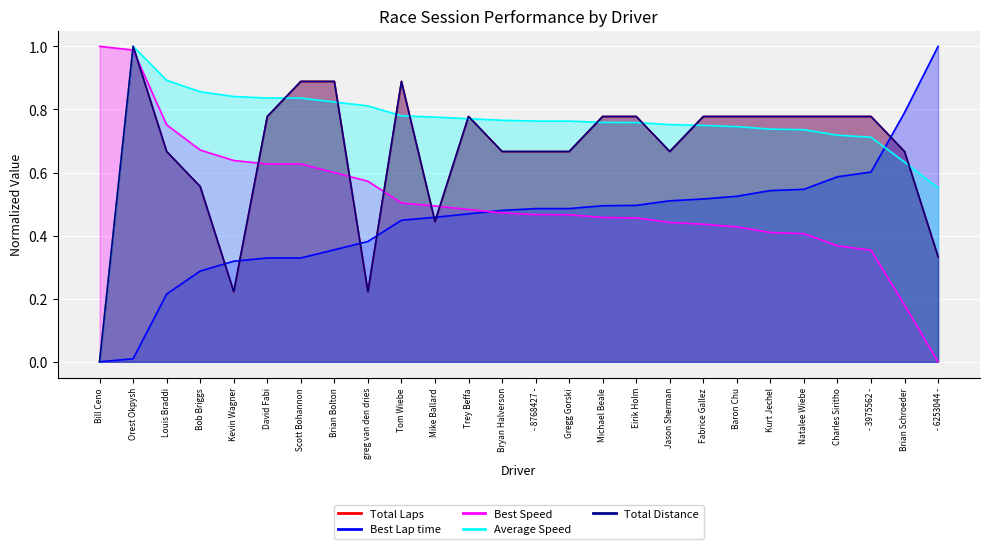

What is the value of the Total Distance point at the 25th from the left?

0.7